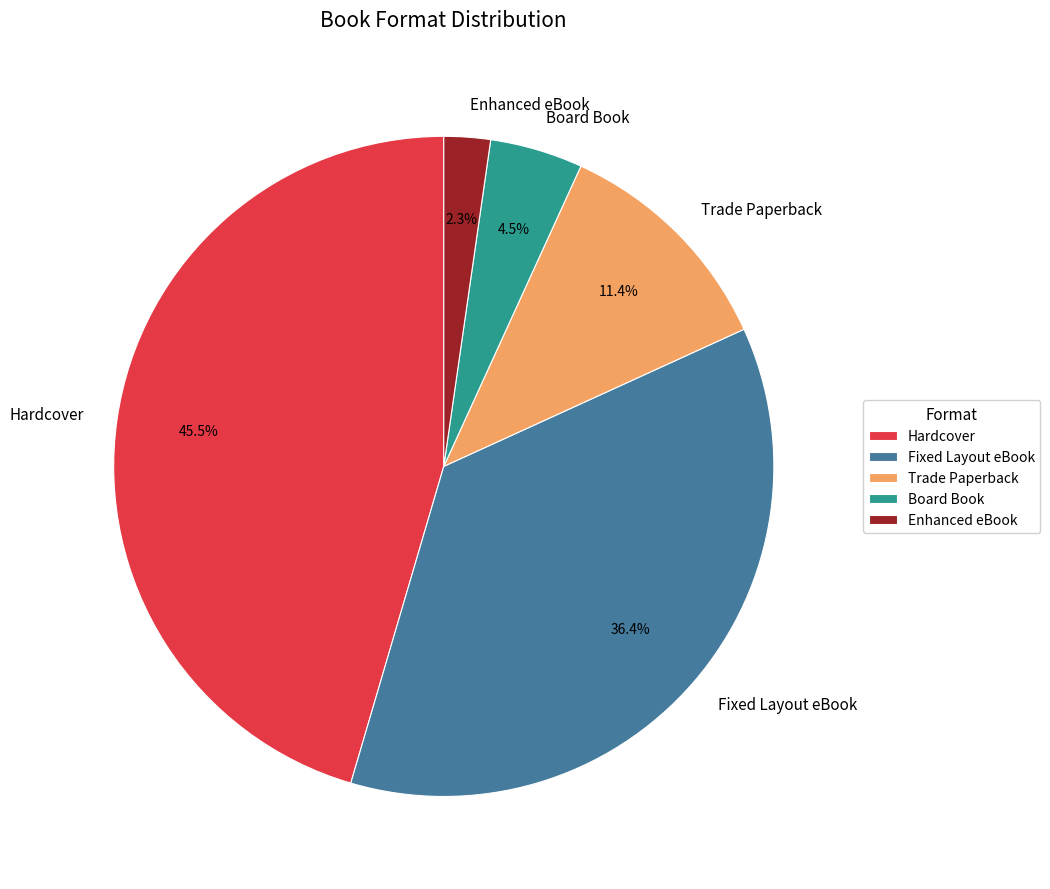

Is Enhanced eBook the majority of the pie?

No